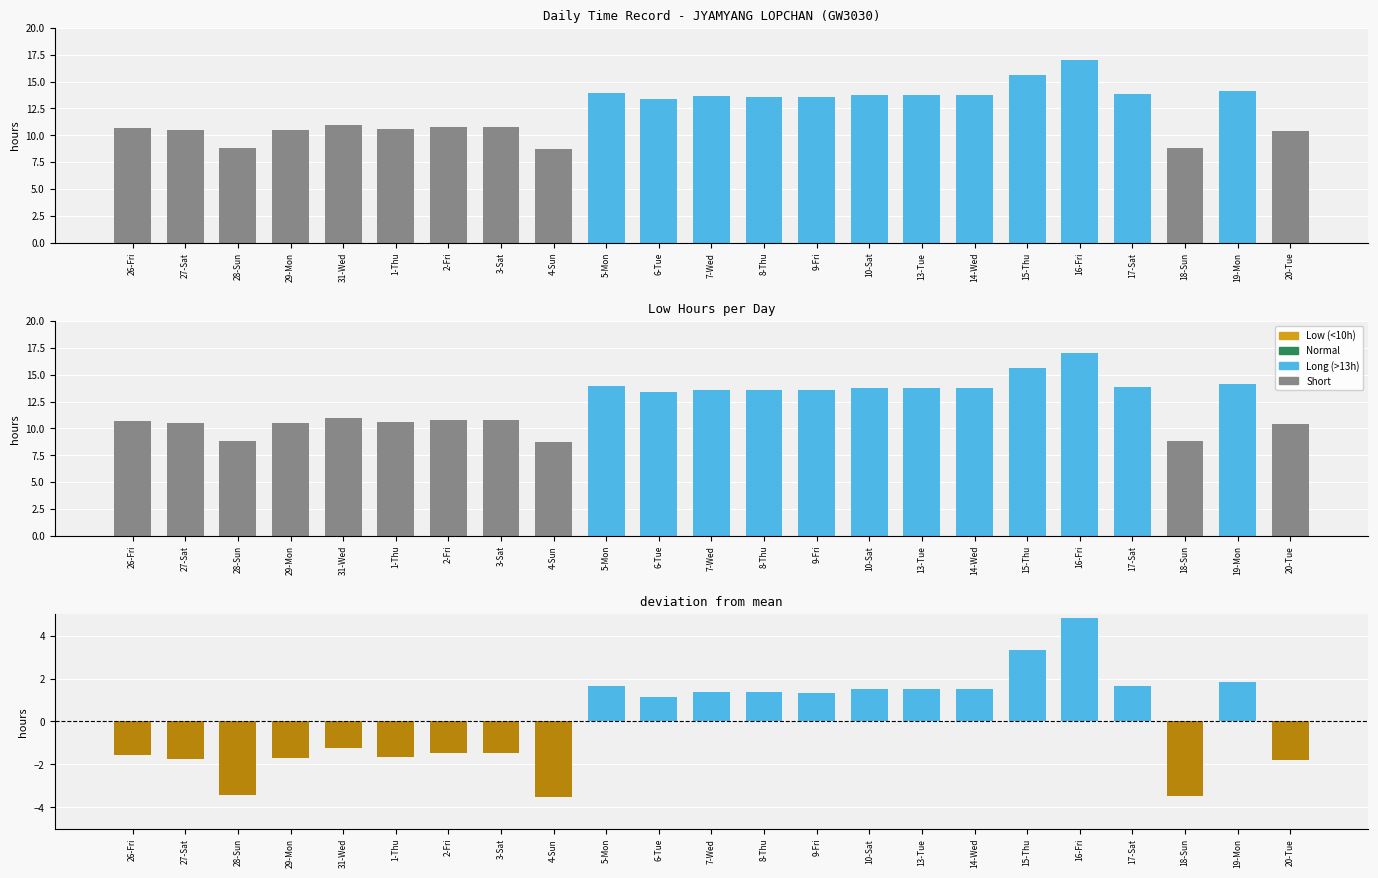

What is the average value of the Low series?

12.2